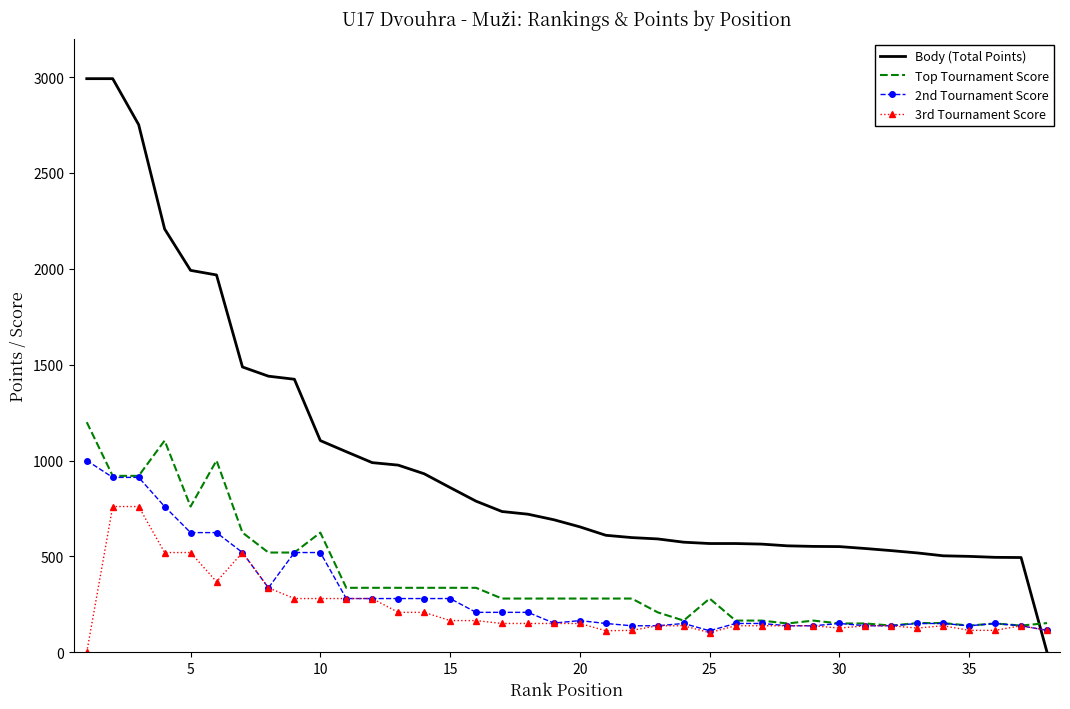

What are all the series names shown in the legend?

Body (Total Points), Top Tournament Score, 2nd Tournament Score, 3rd Tournament Score